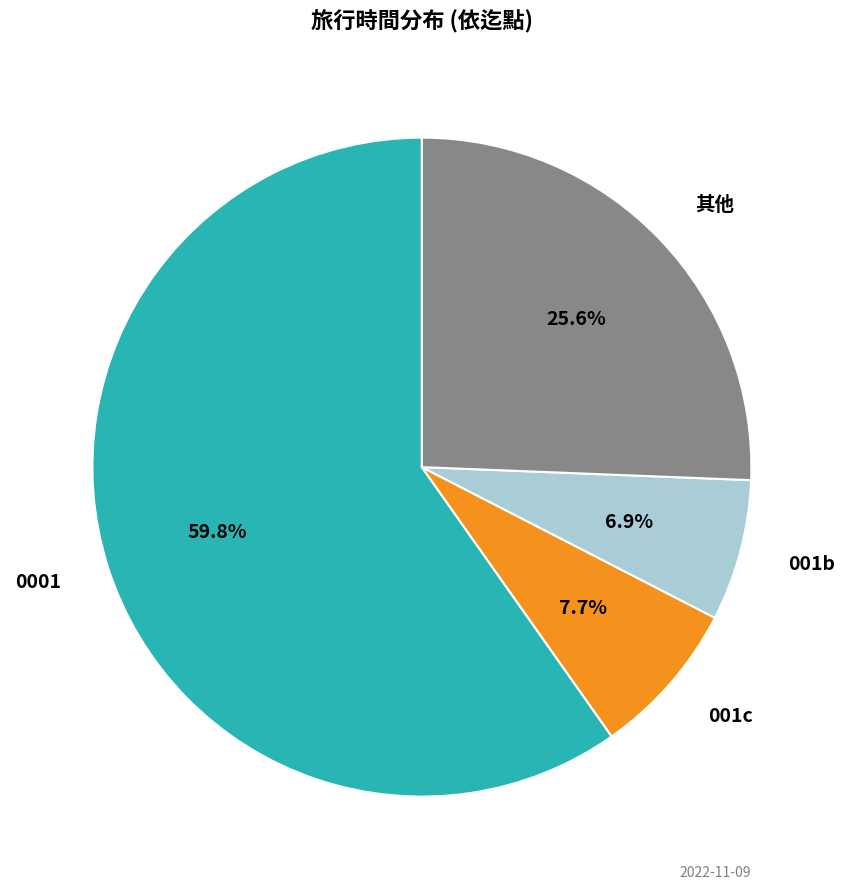

How many segments does this pie chart have?

4